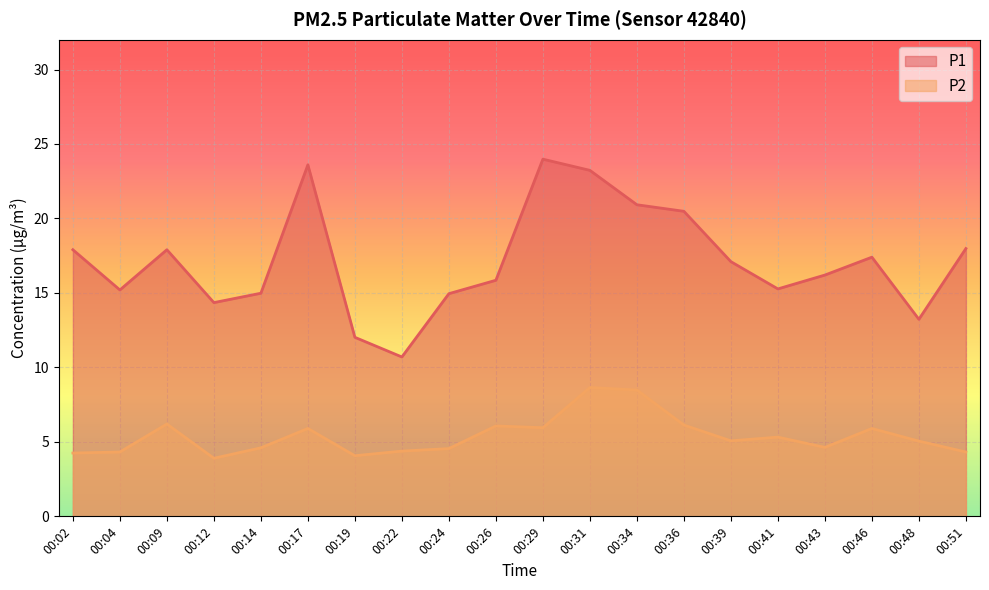

At which label is P1 closest to 17?

00:39